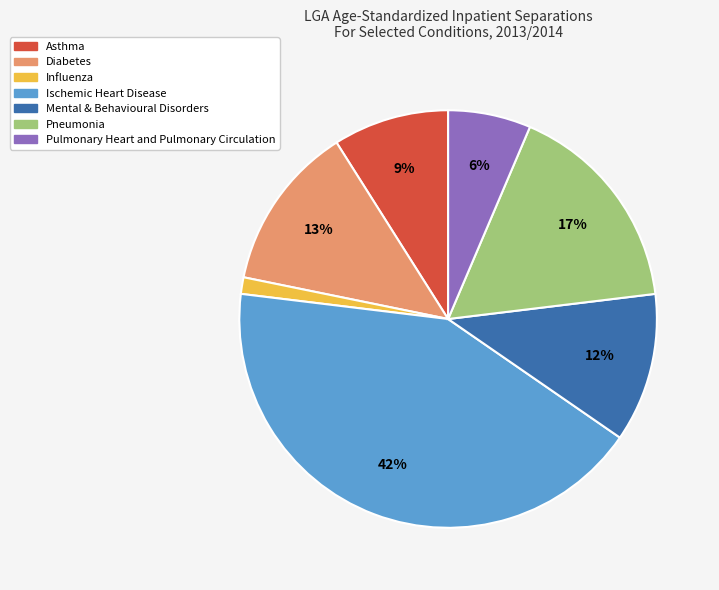

To the nearest percent, what is the difference between the Asthma and Influenza slice percentages?

8%